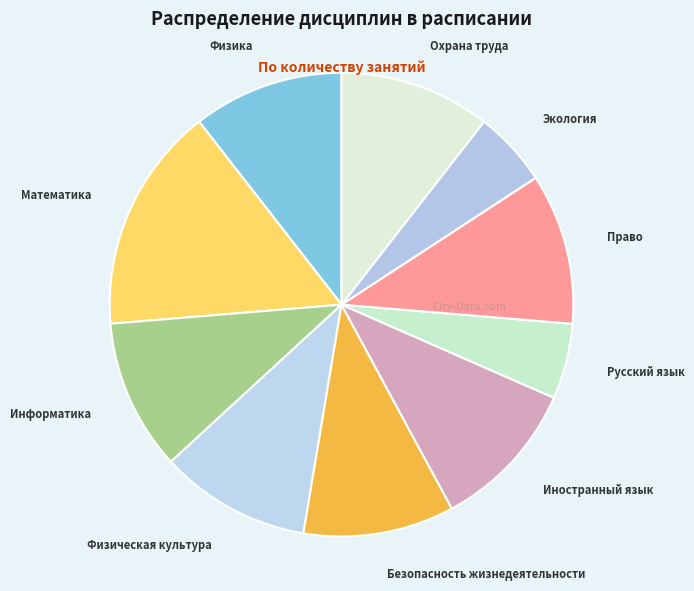

Which category has the biggest portion of the pie?

Математика